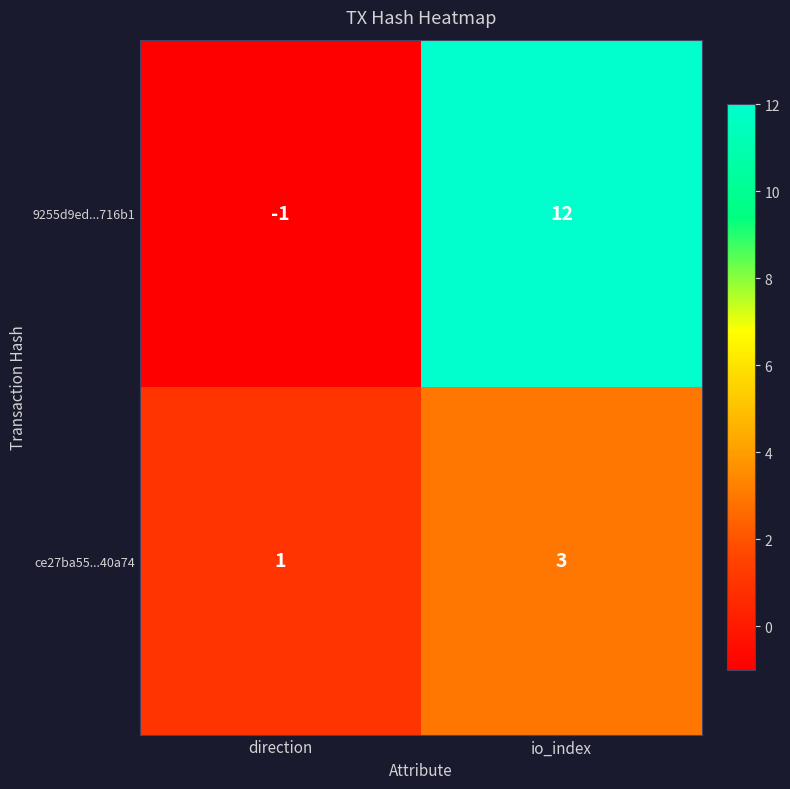

What is the sum of all 9255d9ed...716b1 values?

11